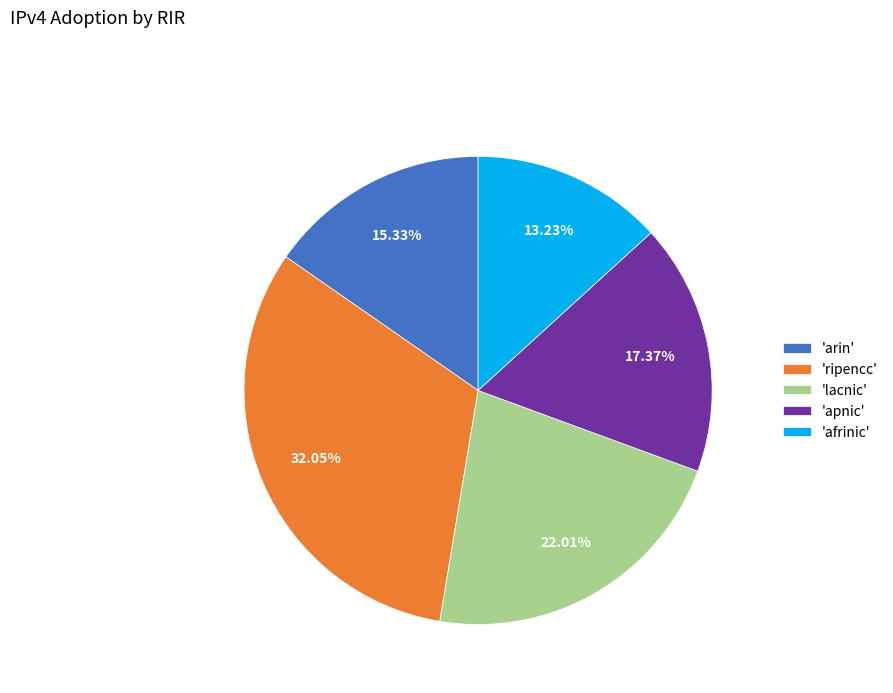

Which has a higher value, 'lacnic' or 'arin'?

'lacnic'